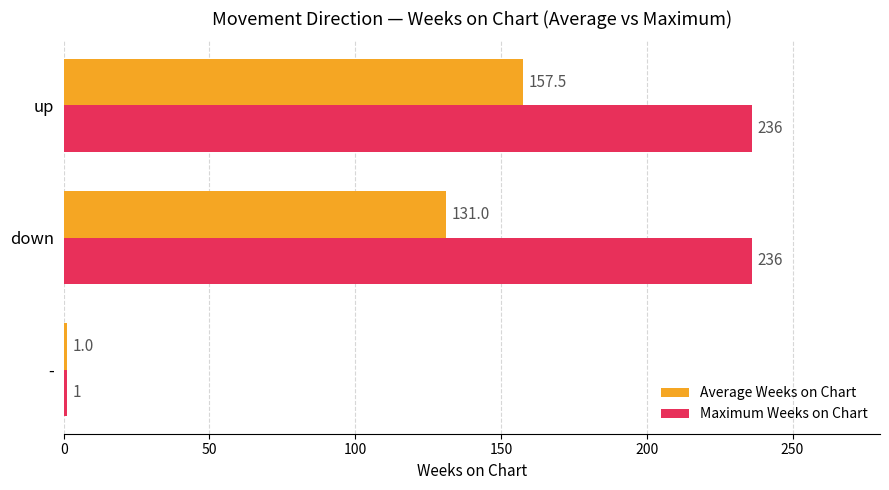

What is the maximum value shown in the chart?

236.0